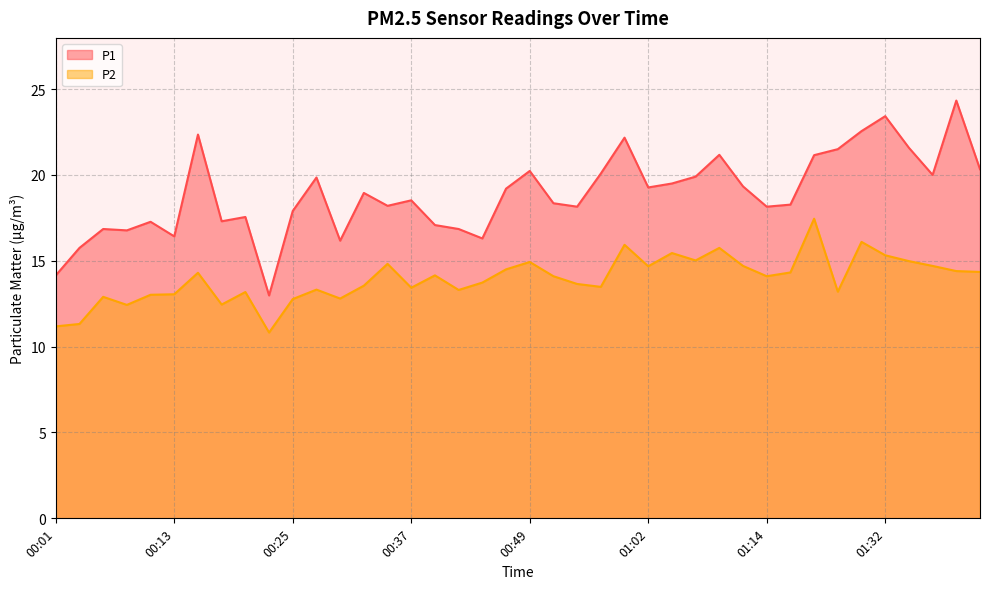

How many values in the P2 series are below 14?

19